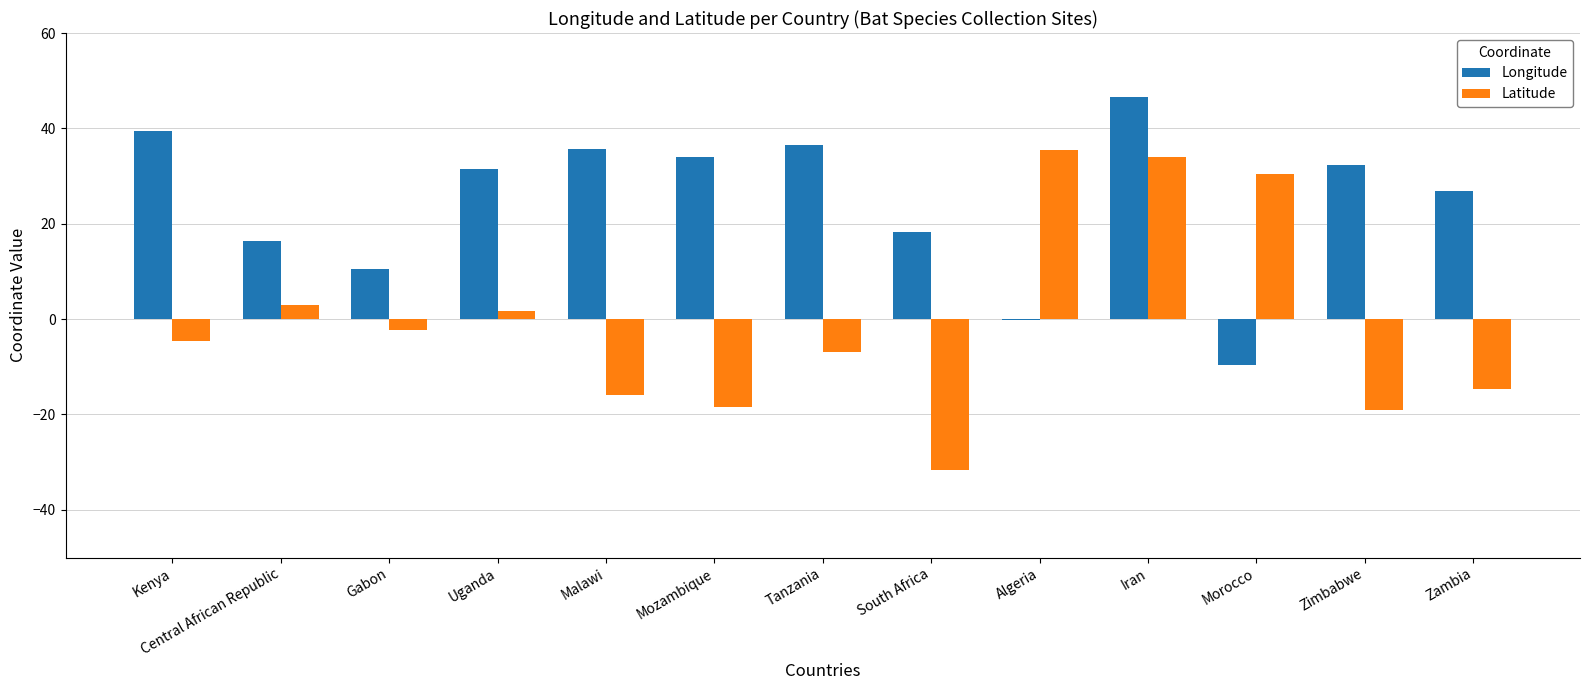

What is the total value across all series at Central African Republic?

19.4